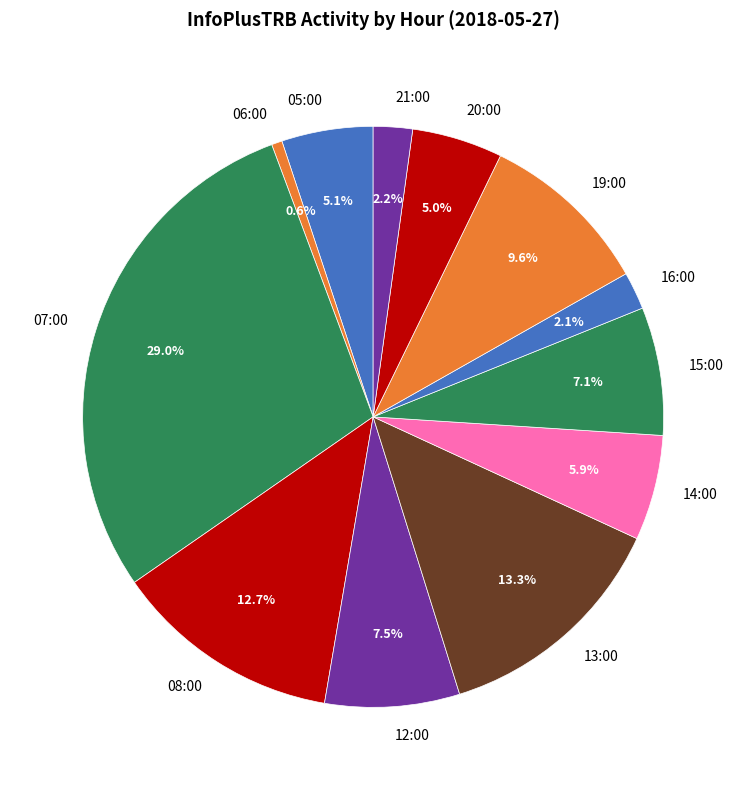

True or false: 13:00 accounts for 13% of the total.

True